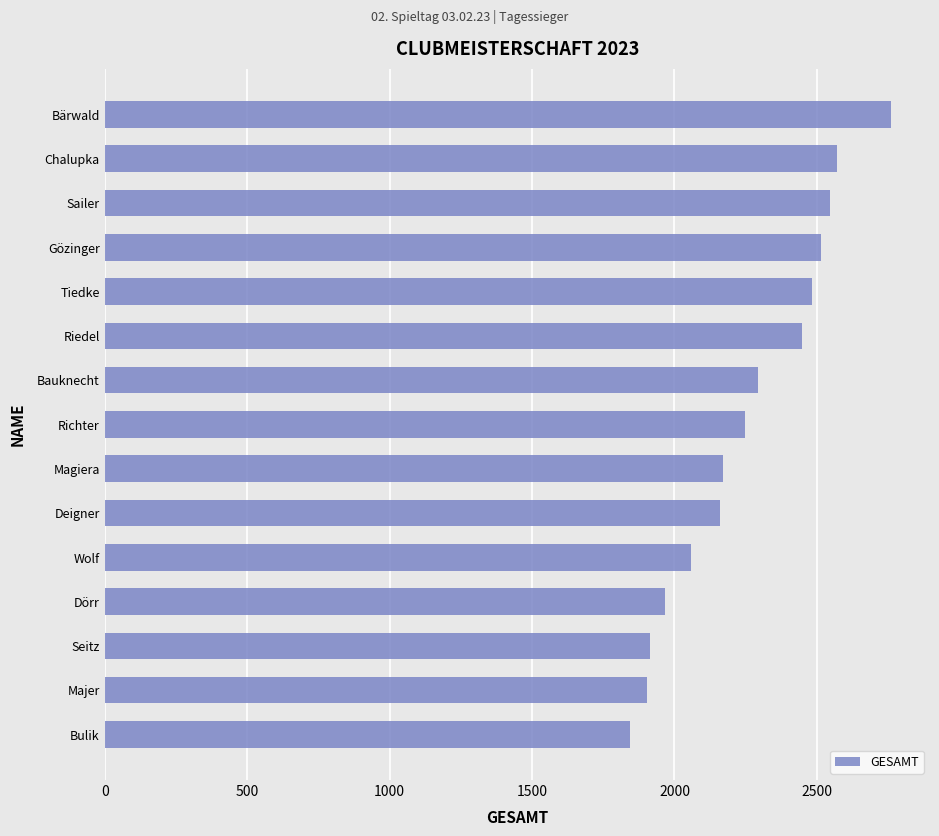

What is the change in value from Wolf to Sailer?

+490